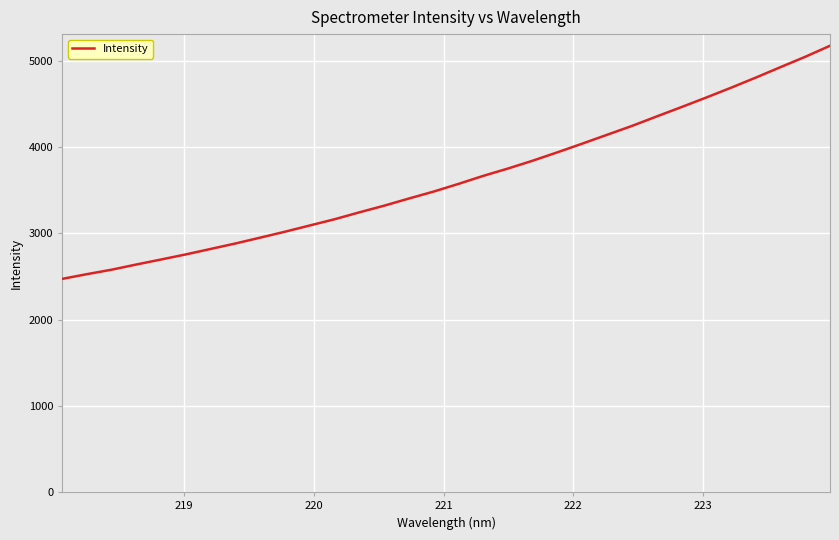

How many series are shown in this chart?

1